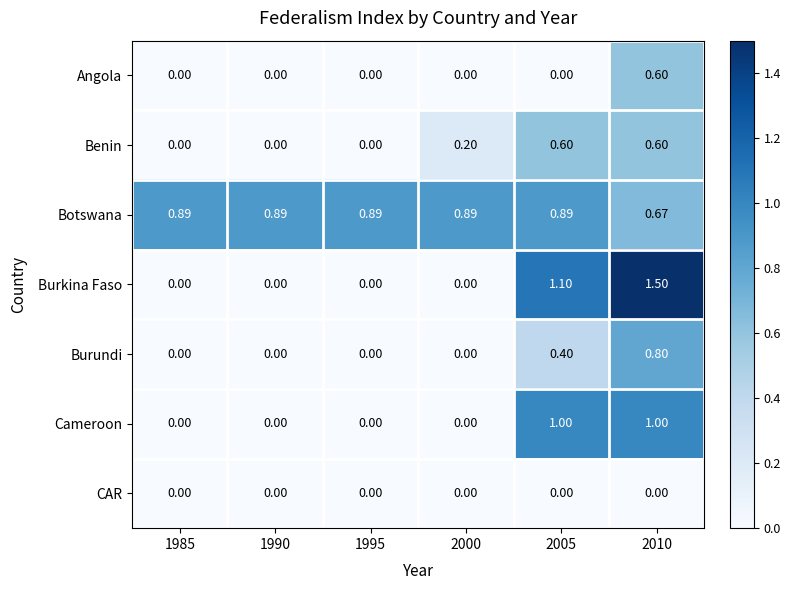

Is the value of Botswana at 1985 greater than the value of Cameroon at 2010?

No